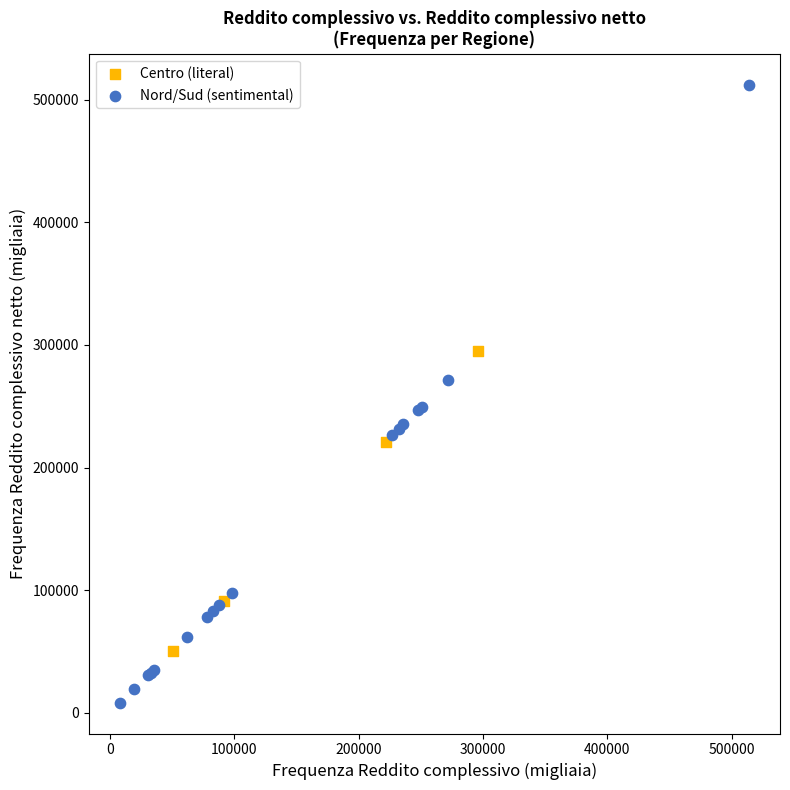

Which series contains the lowest Y value?

Nord/Sud (sentimental)